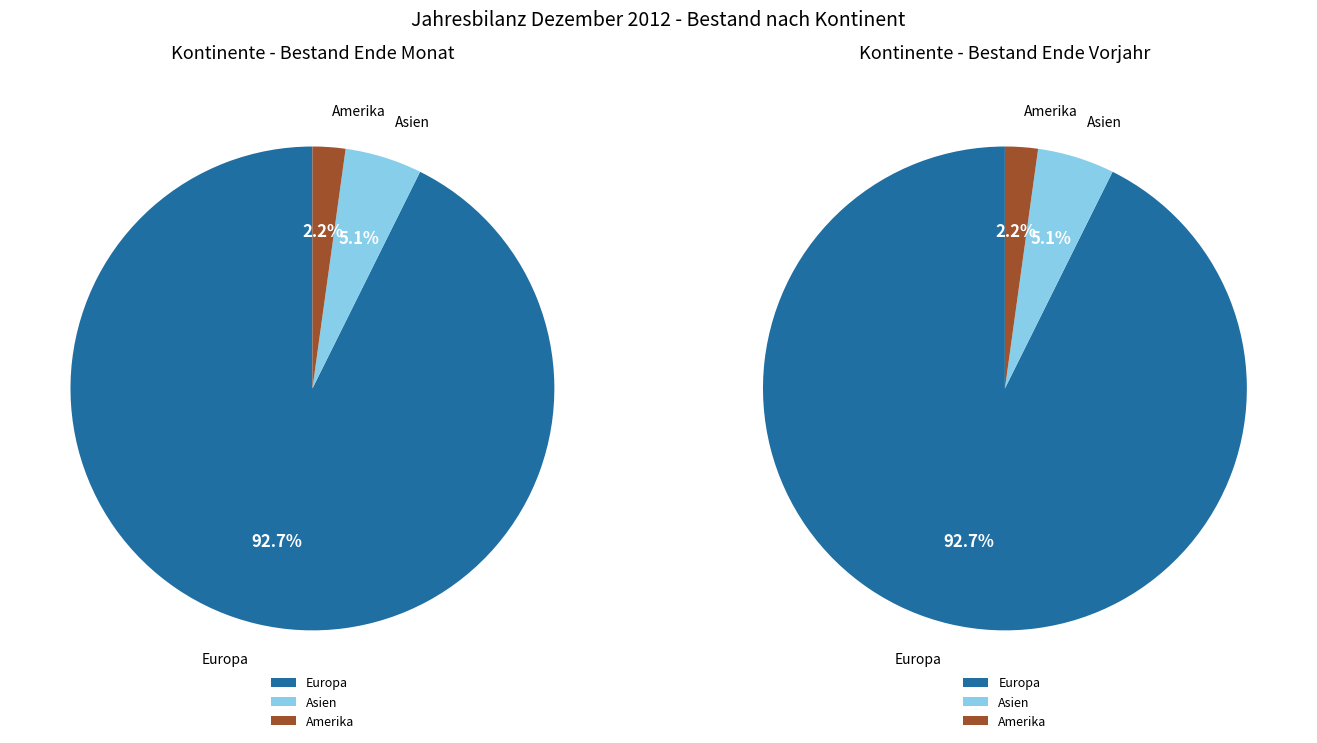

The Asien slice represents 5% of the pie. True or false?

True